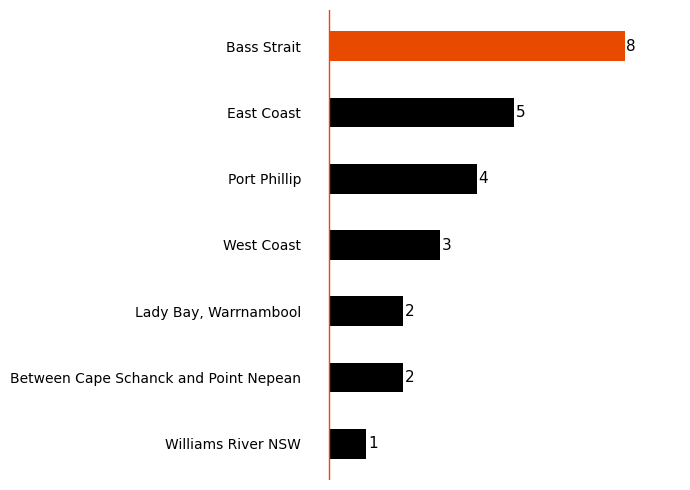

Which category has the highest value across all series?

Bass Strait